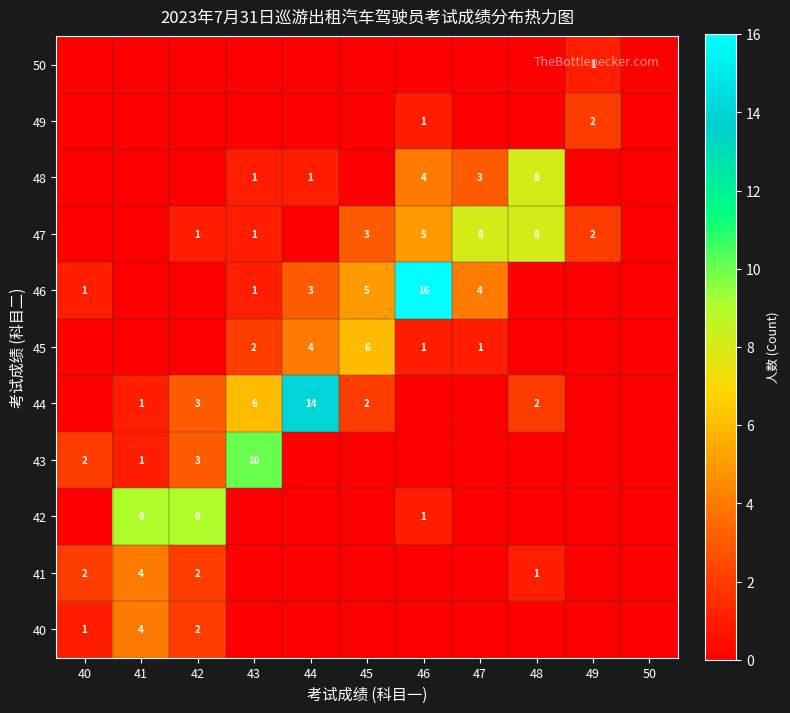

How many data points does each series have?

11